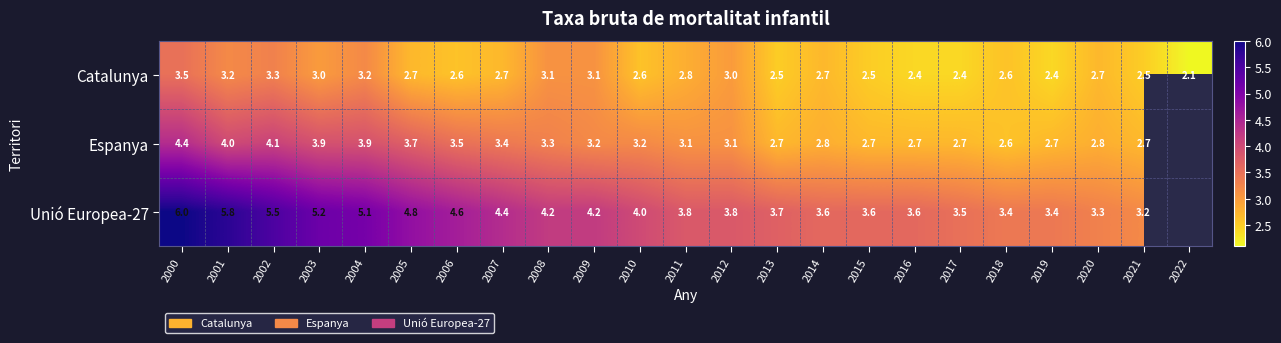

Is it true that Catalunya equals 0.9 at 2021?

False